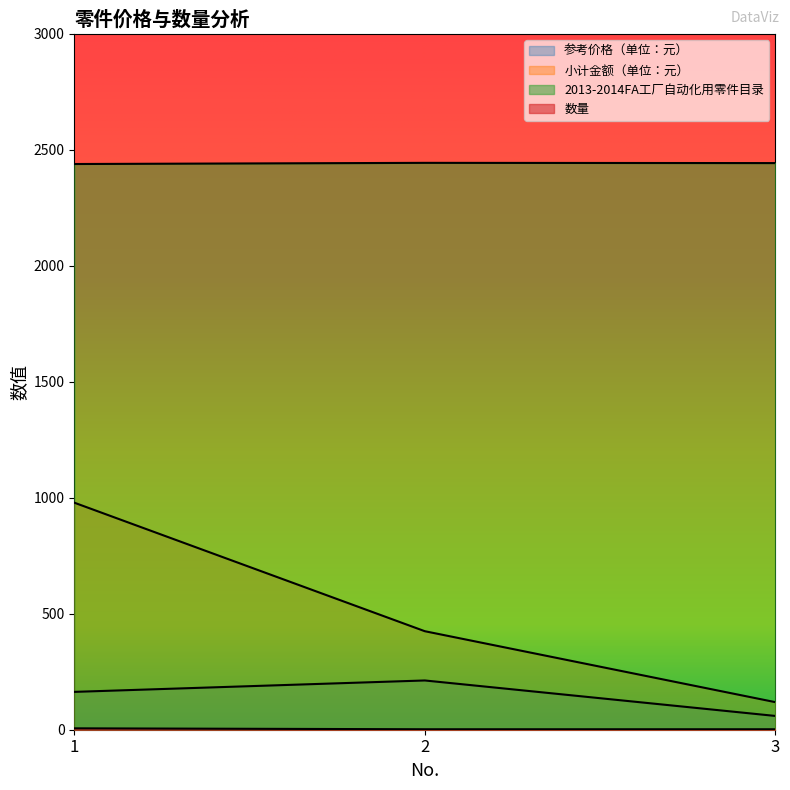

At 1, list the series in order from smallest to largest.

数量, 参考价格（单位：元）, 小计金额（单位：元）, 2013-2014FA工厂自动化用零件目录